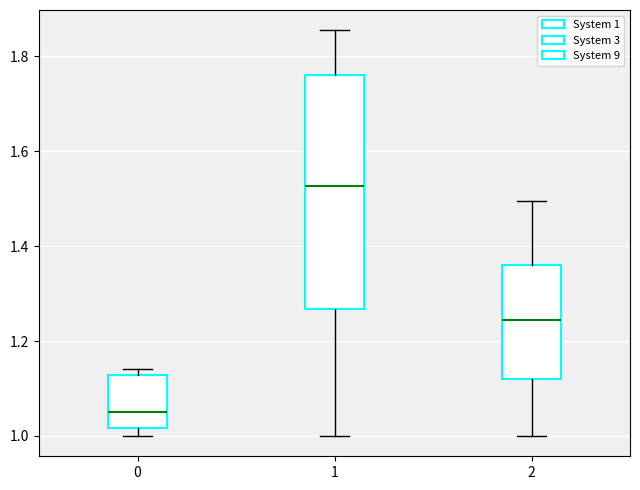

Reading left to right, read every box against the y-axis: the position of its median line, the range the box covers, and the ends of its whiskers. The values are not printed on the chart, so give them approximately, as read against the axis.

0: median 1.06, box 1.02 to 1.12, whiskers 1.00 to 1.14
1: median 1.52, box 1.26 to 1.76, whiskers 1.00 to 1.86
2: median 1.24, box 1.12 to 1.36, whiskers 1.00 to 1.50